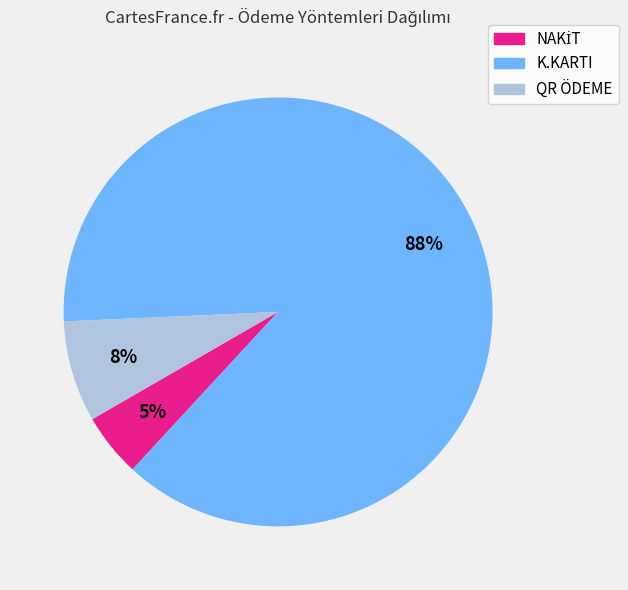

Is the sum of QR ÖDEME and K.KARTI greater than half?

Yes